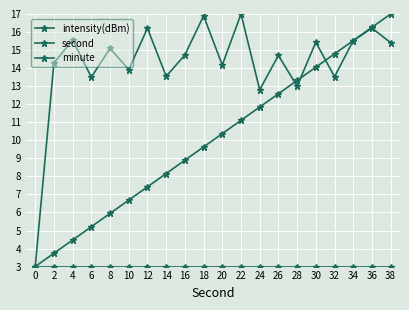

Is it true that intensity(dBm) equals 16.2 at 36?

True